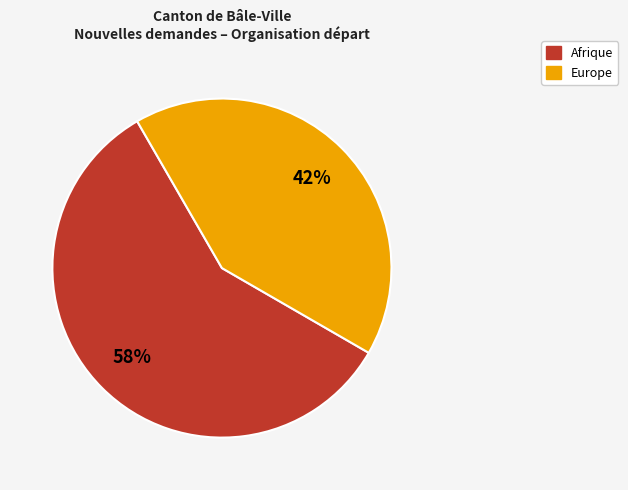

Count the number of slices in the pie.

2